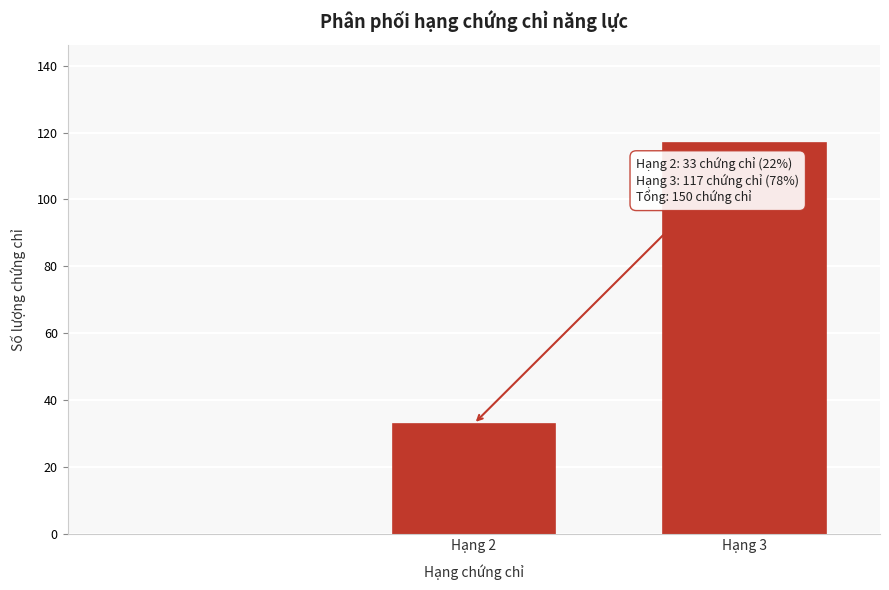

Reading right to left, extract all data points from this chart.

117	33